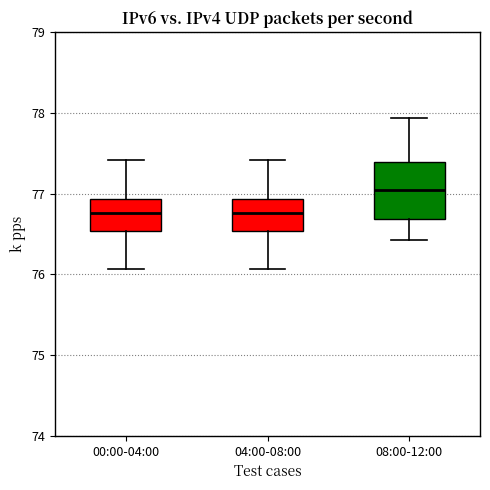

Reading left to right, read every box against the y-axis: the position of its median line, the range the box covers, and the ends of its whiskers. The values are not printed on the chart, so give them approximately, as read against the axis.

00:00-04:00: median 76.8, box 76.5 to 76.9, whiskers 76.1 to 77.4
04:00-08:00: median 76.8, box 76.5 to 76.9, whiskers 76.1 to 77.4
08:00-12:00: median 77.0, box 76.7 to 77.4, whiskers 76.4 to 77.9